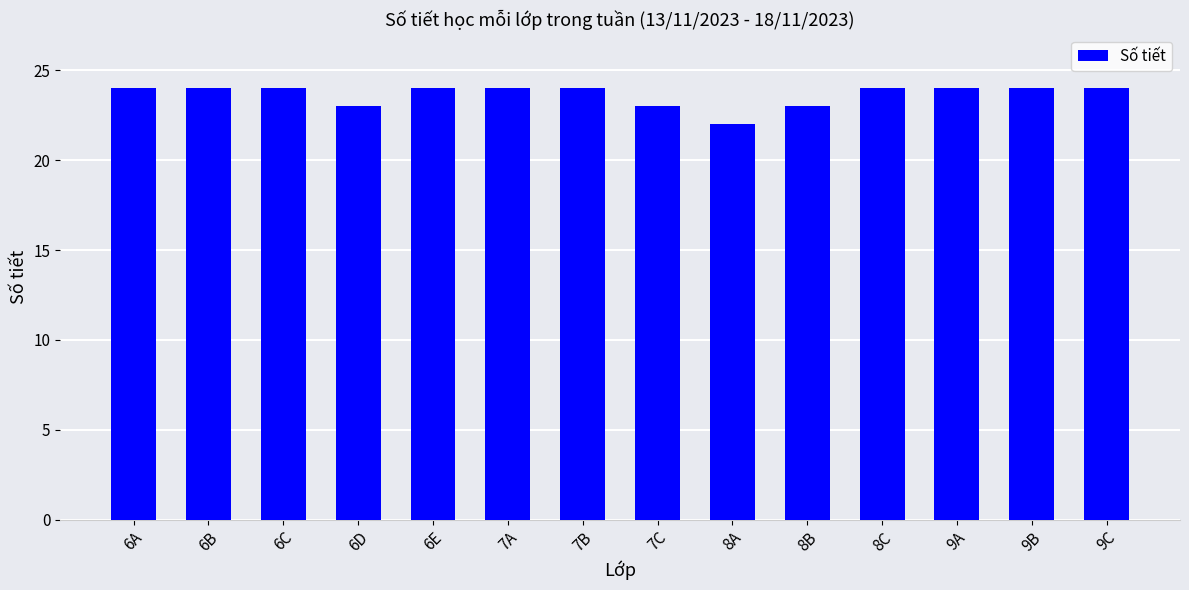

Which label corresponds to the smallest value in the chart?

8A